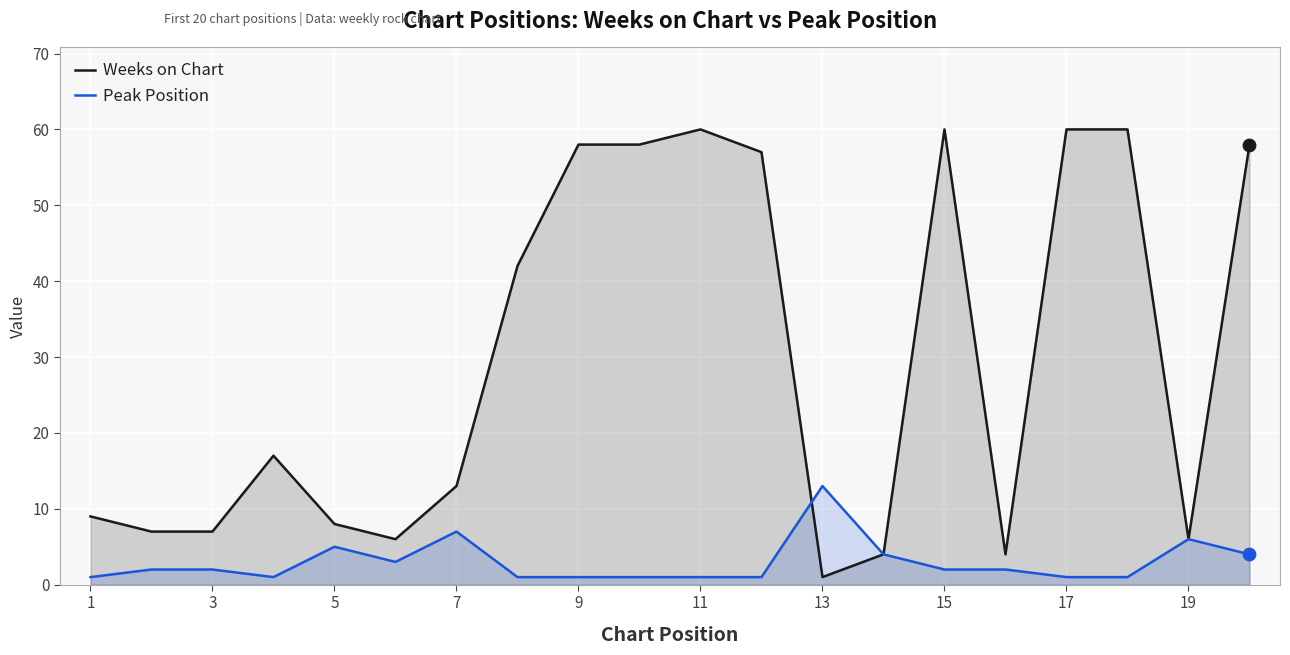

What is the total value across all series at 19?

12